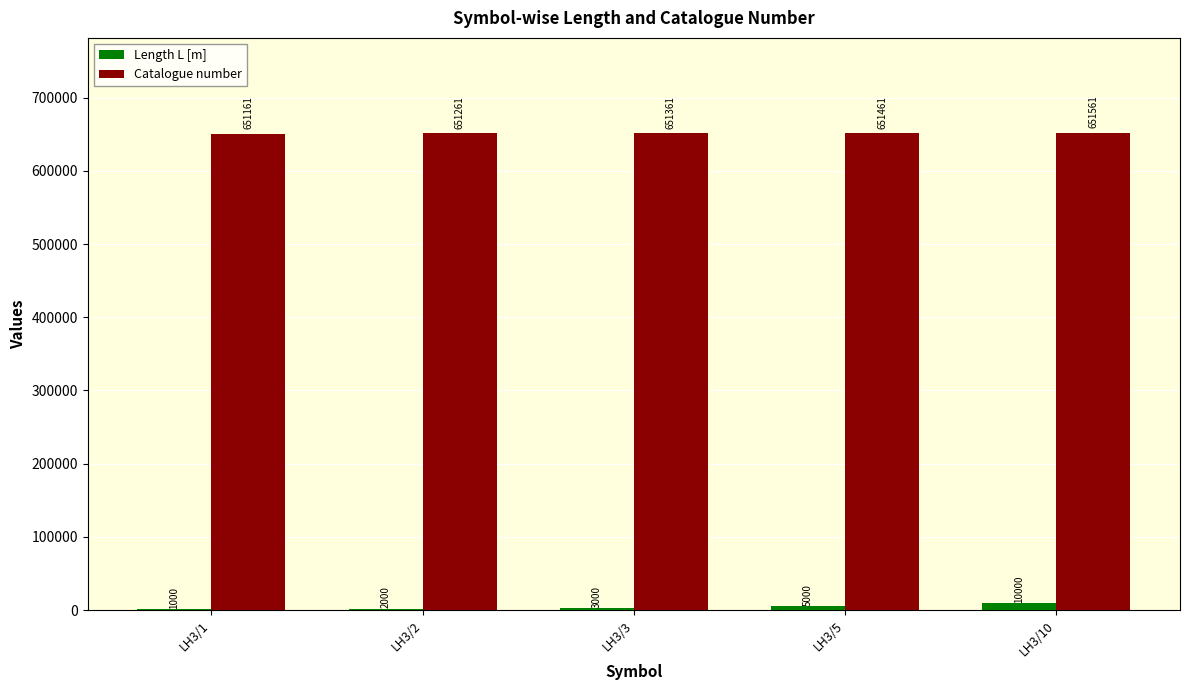

What is the difference between the Length L [m] values at LH3/2 and LH3/3?

1000